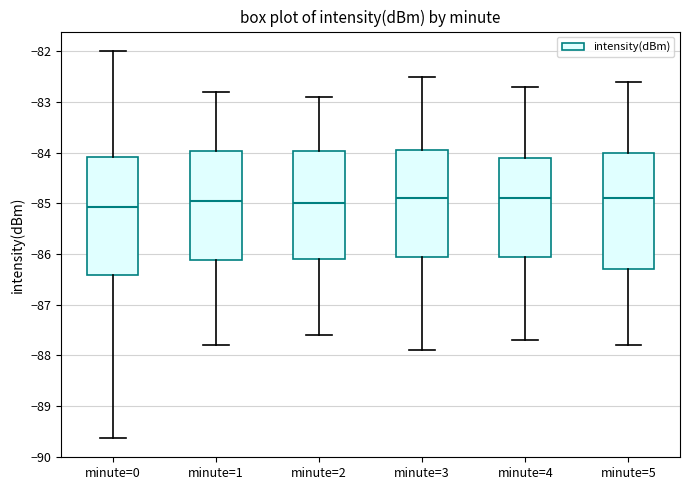

Where does the median line of the box for minute=0 sit on the y-axis? The values are not printed on the chart, so give them approximately, as read against the axis.

-85.1